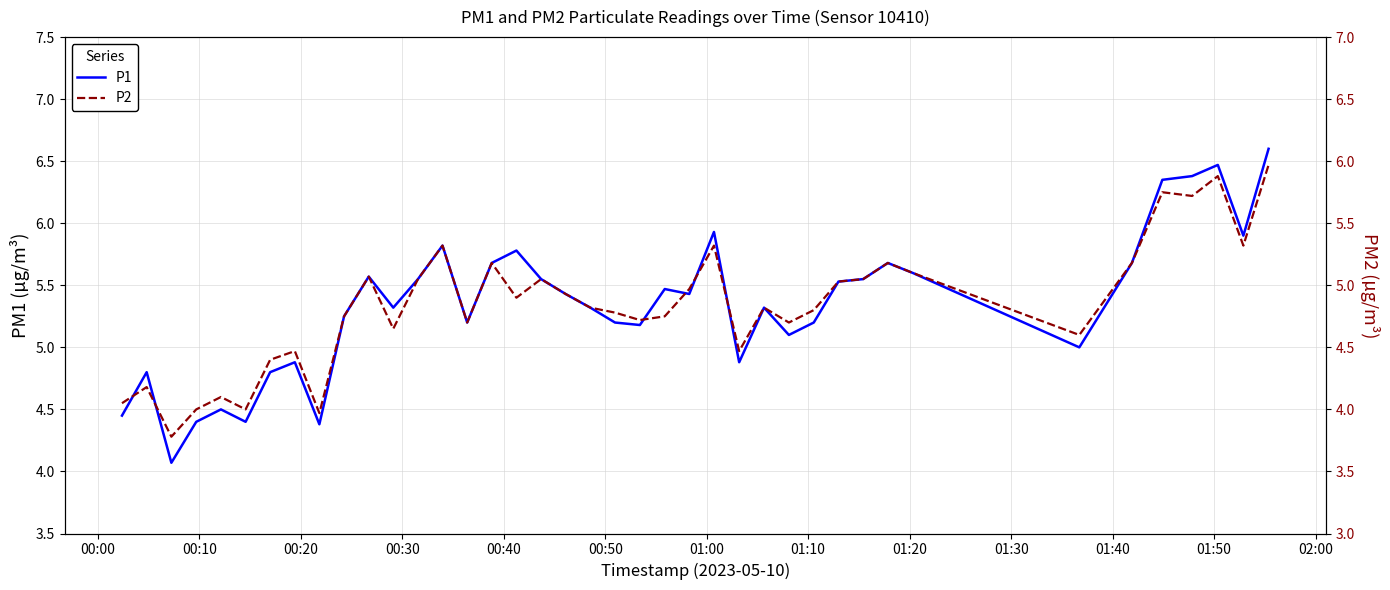

True or false: P1 and P2 intersect in this chart.

False